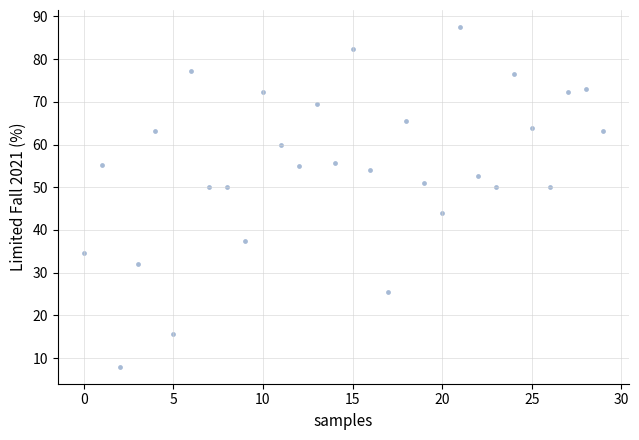

What is the range of Y values (max minus min)?

79.5